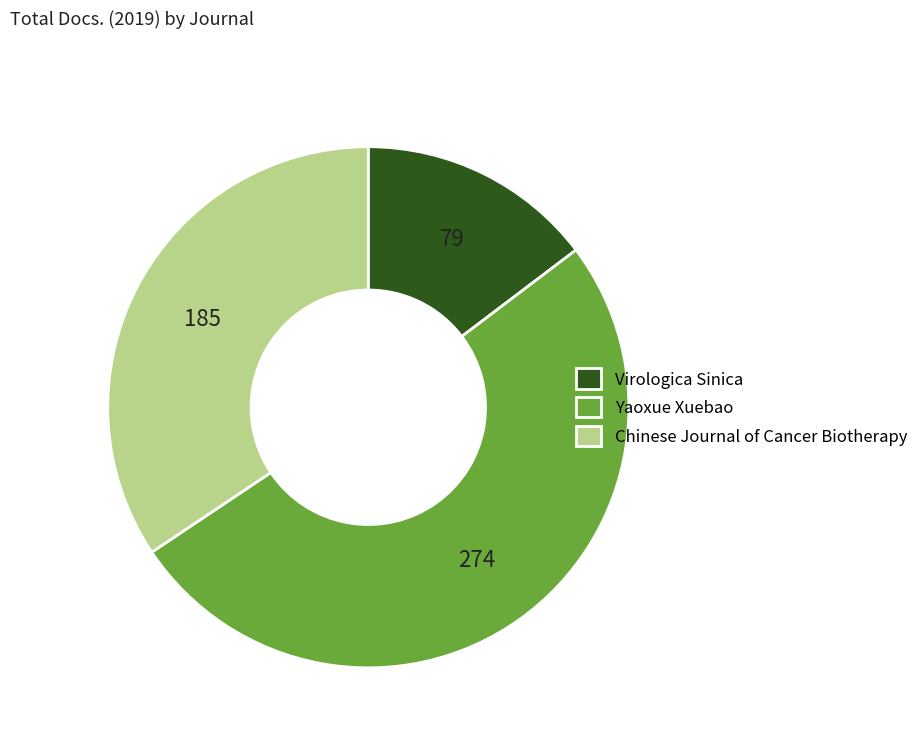

Approximately how many times larger is the value at Chinese Journal of Cancer Biotherapy compared to Yaoxue Xuebao?

0.7